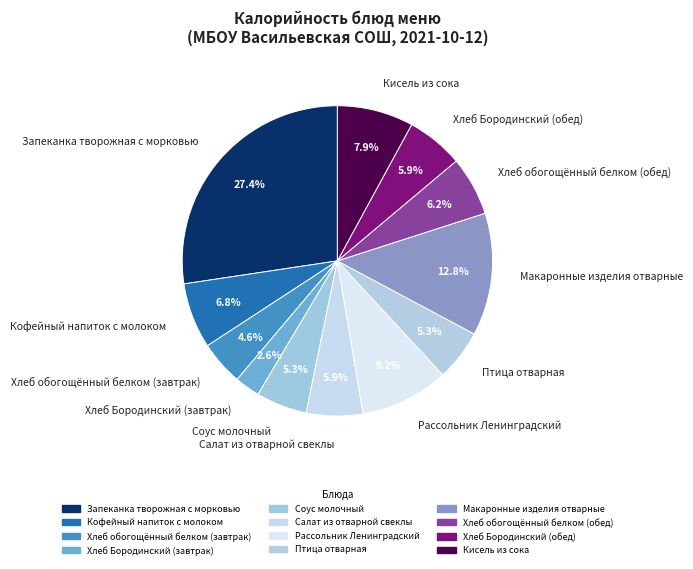

How many segments does this pie chart have?

12